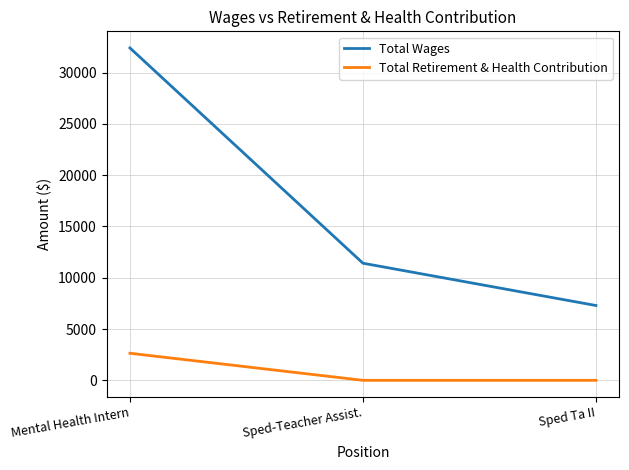

Which series changed the most between Mental Health Intern and Sped-Teacher Assist.?

Total Wages